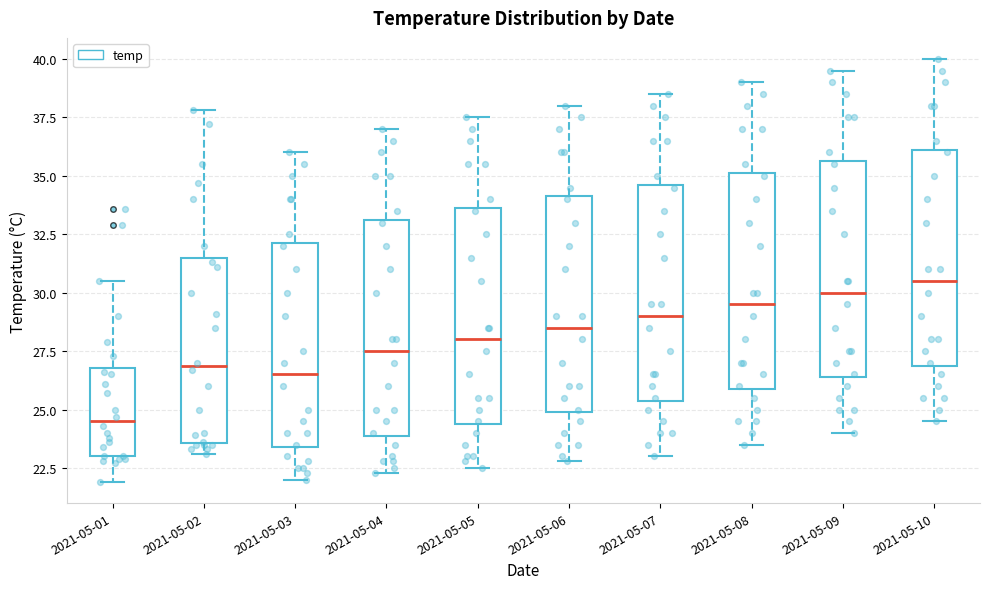

Reading left to right, transcribe this box plot: for each box, give where its median line is, the range the box spans, and where its two whiskers end, as read against the y-axis. The values are not printed on the chart, so give them approximately, as read against the axis.

2021-05-01: median 24.5, box 23.0 to 27.0, whiskers 22.0 to 30.5
2021-05-02: median 27.0, box 23.5 to 31.5, whiskers 23.0 to 38.0
2021-05-03: median 26.5, box 23.5 to 32.0, whiskers 22.0 to 36.0
2021-05-04: median 27.5, box 24.0 to 33.0, whiskers 22.5 to 37.0
2021-05-05: median 28.0, box 24.5 to 33.5, whiskers 22.5 to 37.5
2021-05-06: median 28.5, box 25.0 to 34.0, whiskers 23.0 to 38.0
2021-05-07: median 29.0, box 25.5 to 34.5, whiskers 23.0 to 38.5
2021-05-08: median 29.5, box 26.0 to 35.0, whiskers 23.5 to 39.0
2021-05-09: median 30.0, box 26.5 to 35.5, whiskers 24.0 to 39.5
2021-05-10: median 30.5, box 27.0 to 36.0, whiskers 24.5 to 40.0